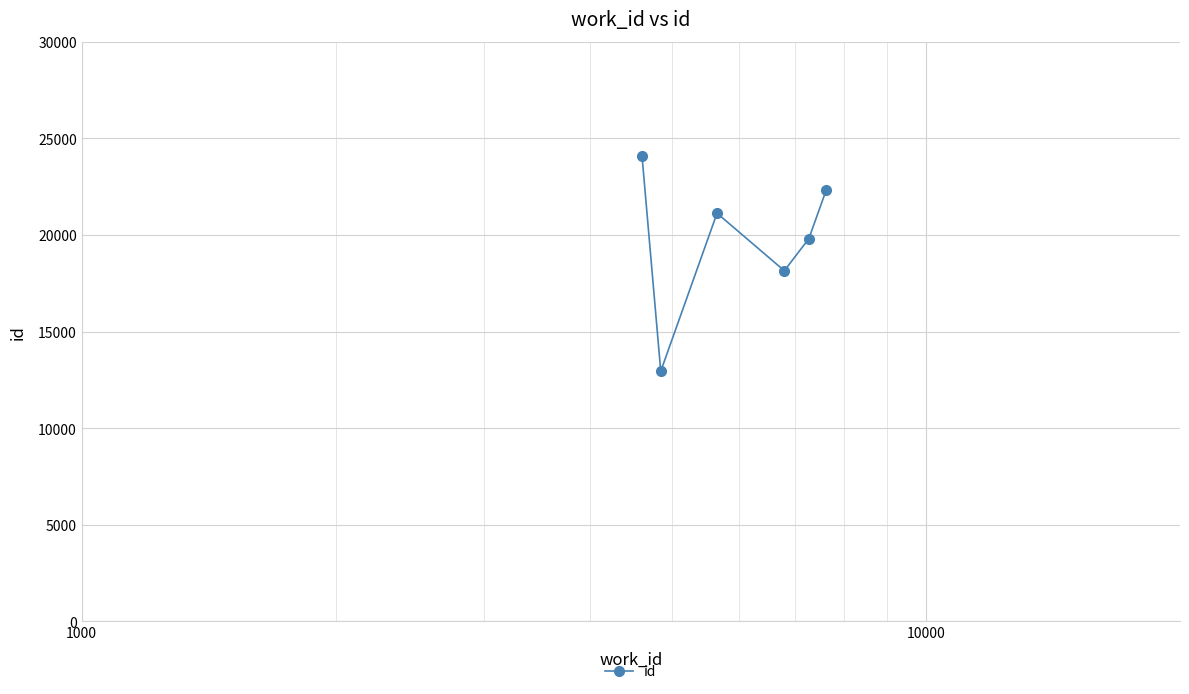

True or false: the data has more than 1 interior local peaks.

False